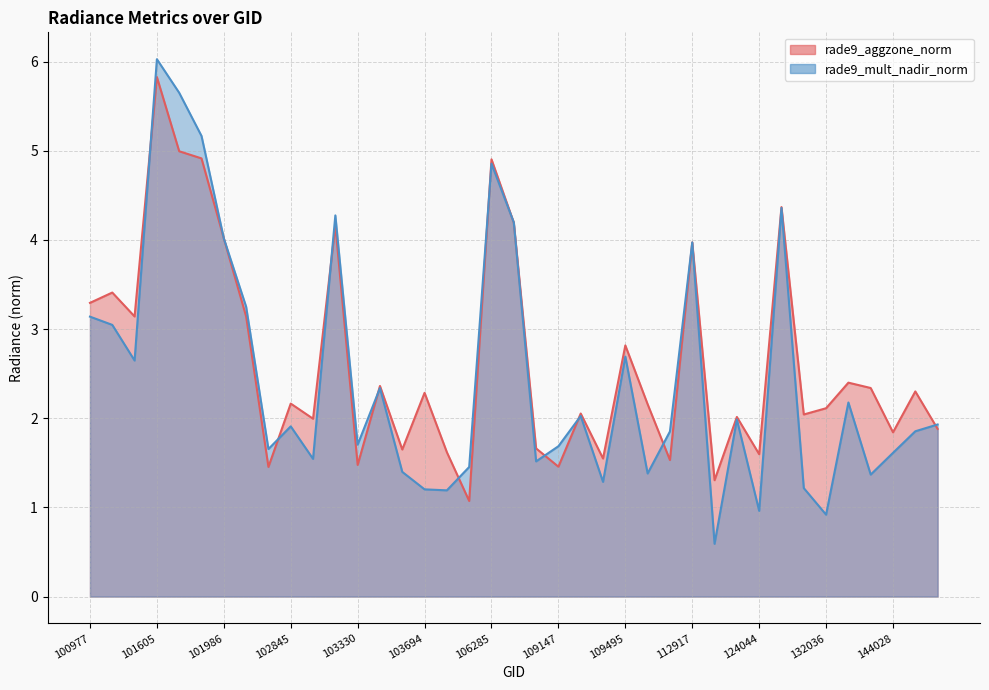

What is the difference between the rade9_mult_nadir_norm values at 103694 and 104522?

0.3